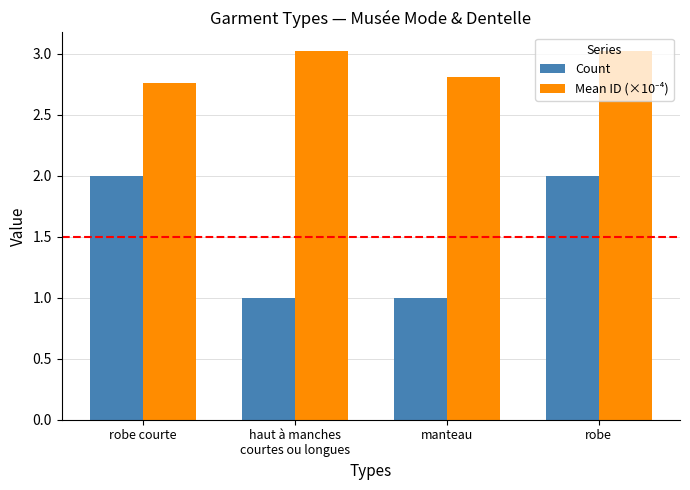

How many distinct data groups are displayed?

2